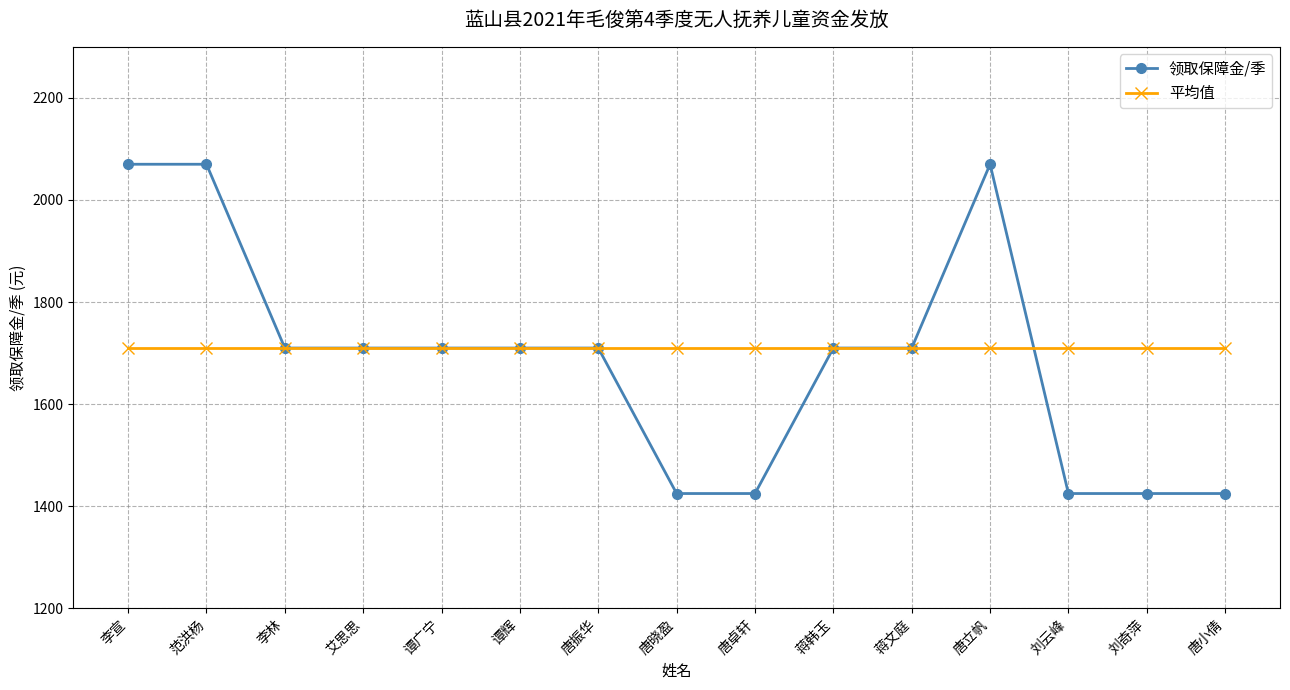

Reading left to right, transcribe all the data shown in this chart.

领取保障金/季: 2070	2070	1710	1710	1710	1710	1710	1425	1425	1710	1710	2070	1425	1425	1425
平均值: 1710	1710	1710	1710	1710	1710	1710	1710	1710	1710	1710	1710	1710	1710	1710